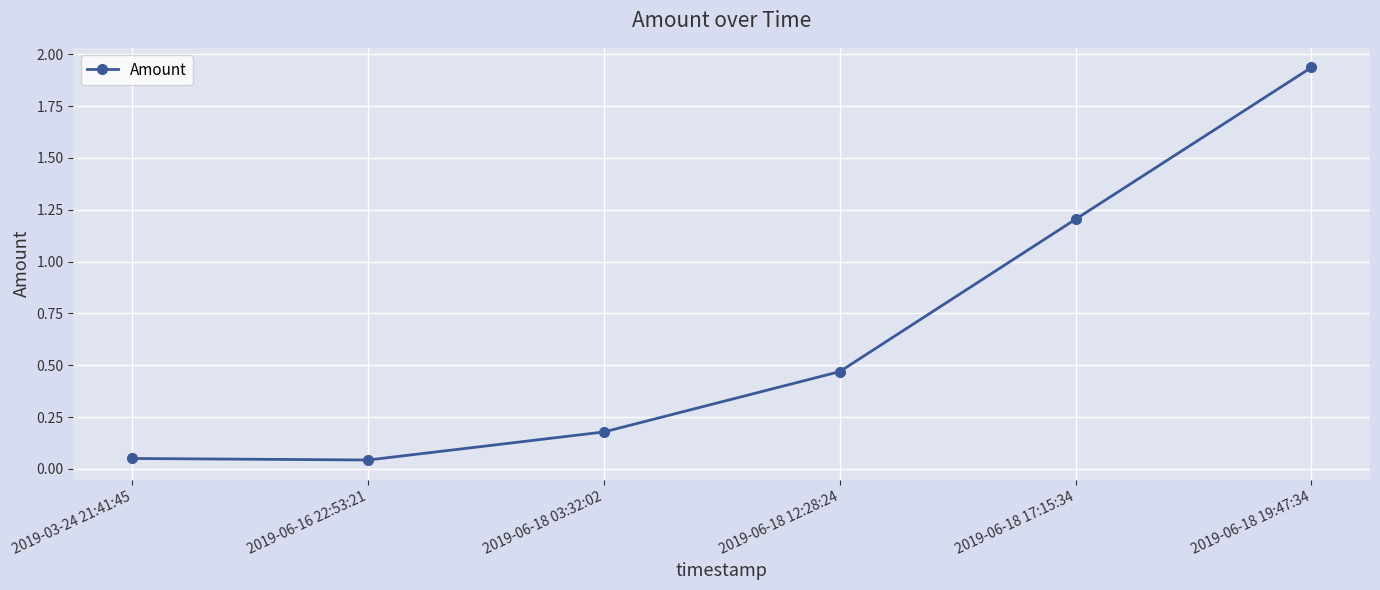

The chart shows a value of 0.2 at 2019-06-18 12:28:24. True or false?

False